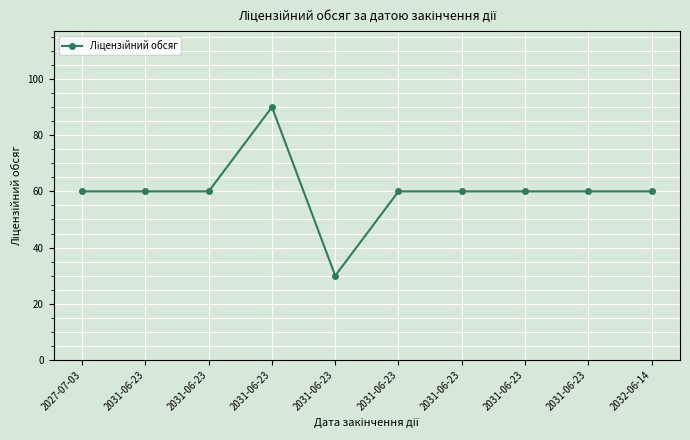

Where is the data nearest to the value 60?

2027-07-03